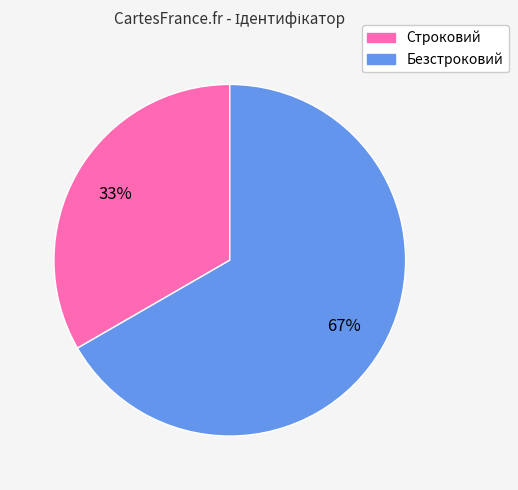

Approximately how many times larger is the value at Безстроковий compared to Строковий?

2.0